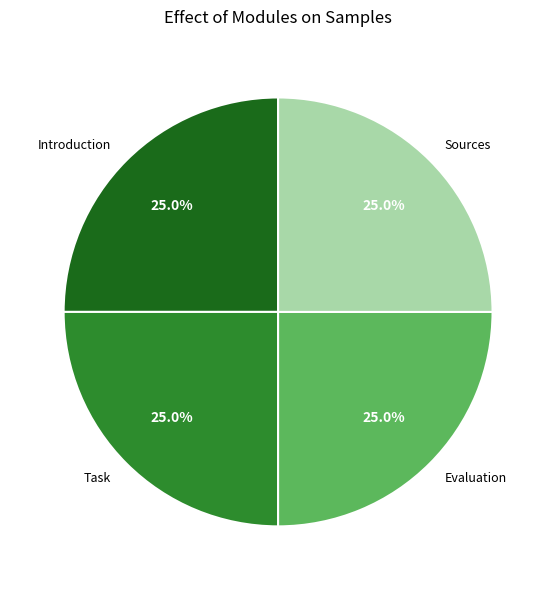

How much of the chart is everything except Sources?

75.0%